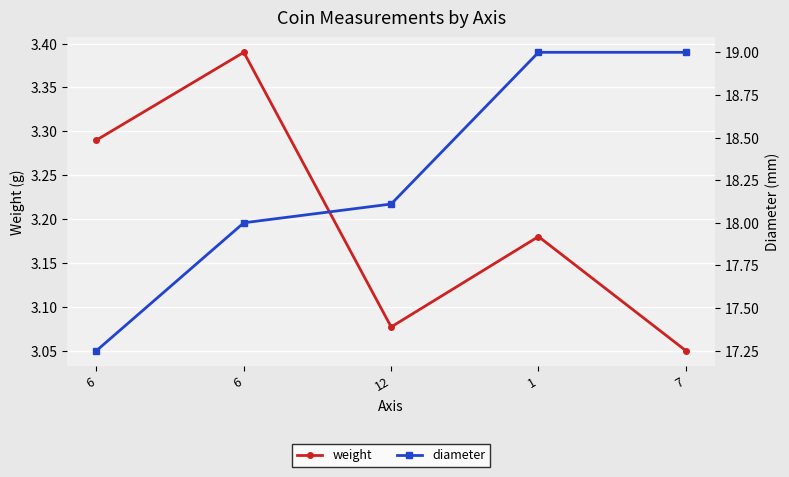

Is it true that weight equals 3.4 at 6?

True